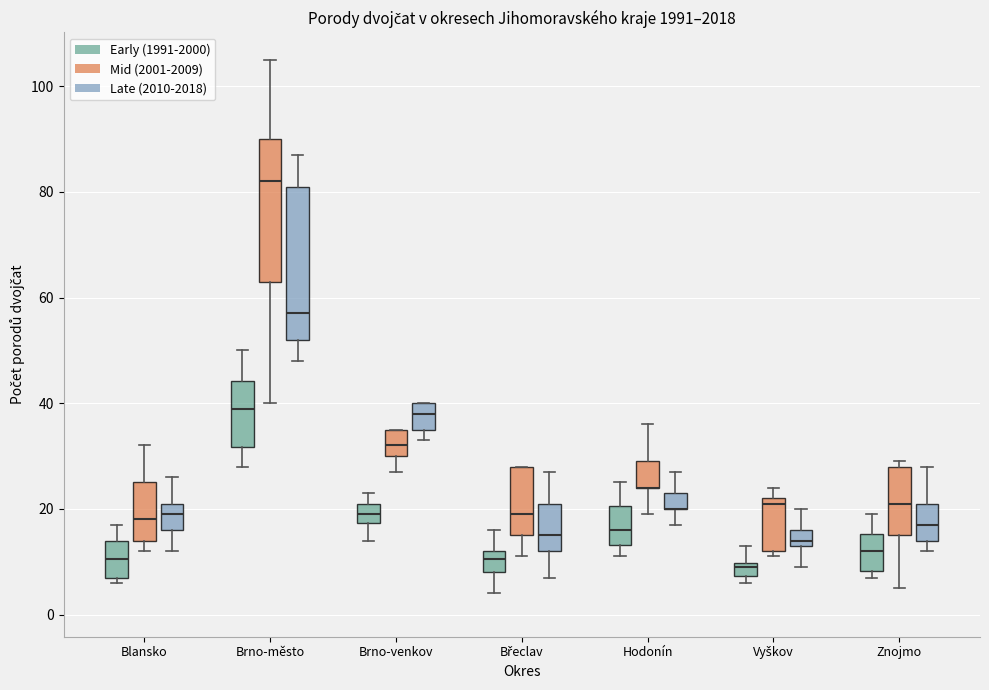

Which box is the tallest, from its lower edge to its upper edge?

Brno-město (Late (2010-2018))